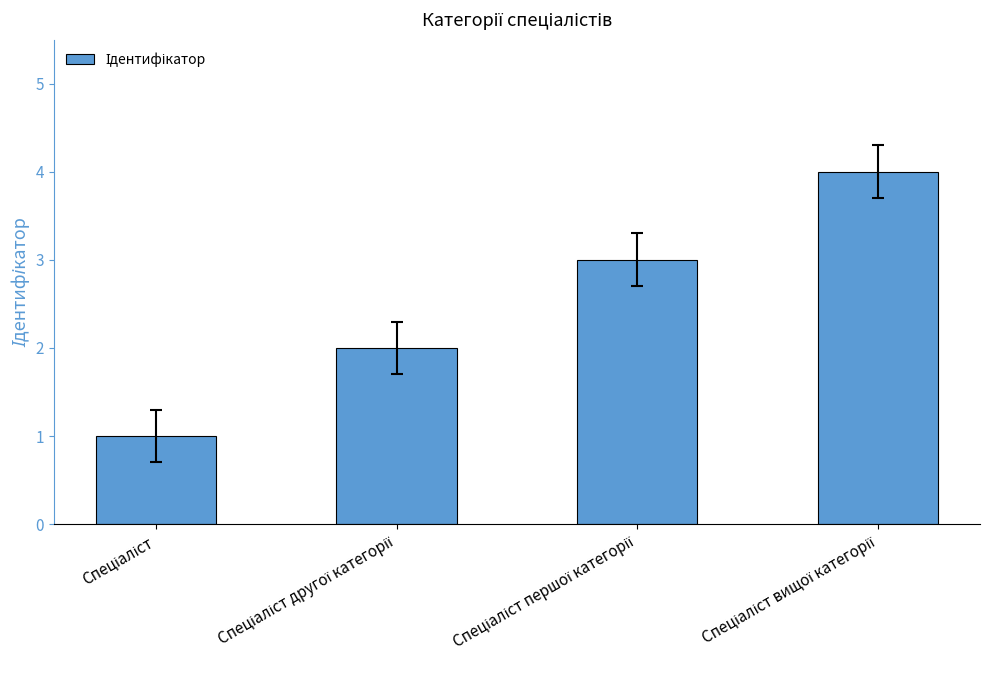

What is the greatest value displayed?

4